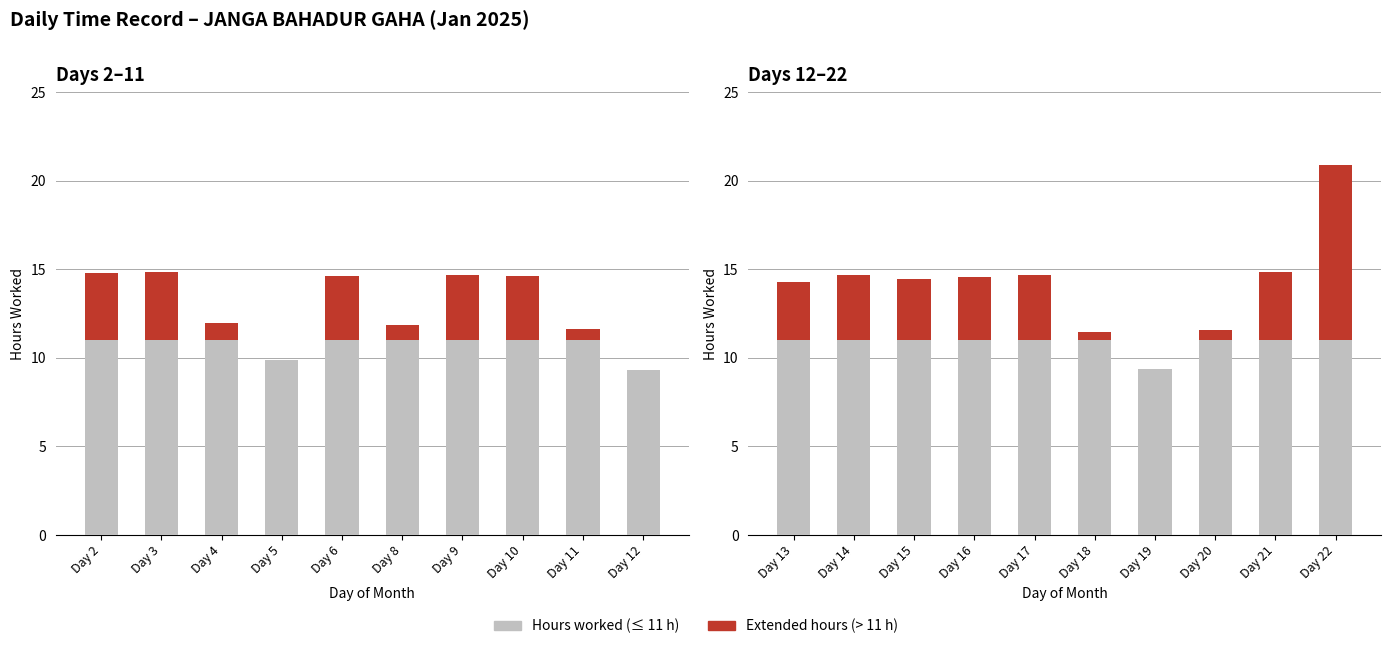

At Day 14, list the series in order from largest to smallest.

Hours worked (base), Overtime portion